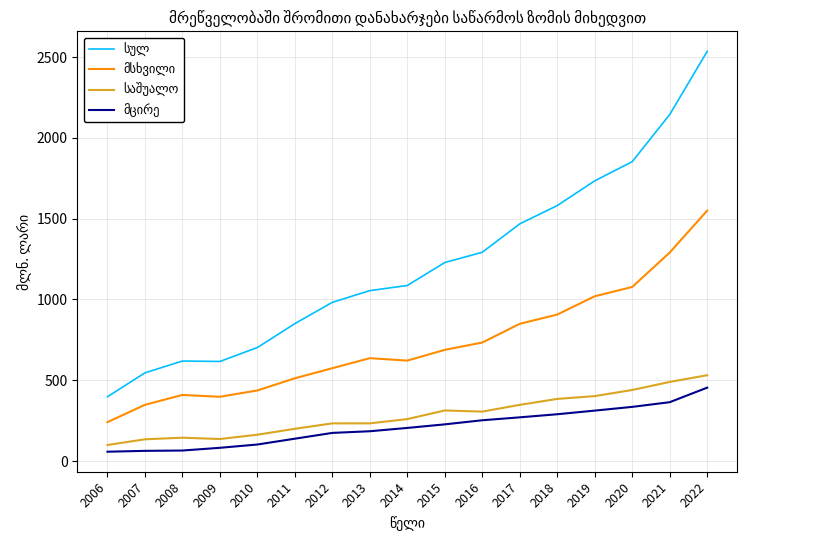

What is the difference between the highest and lowest values at 2009?

534.4